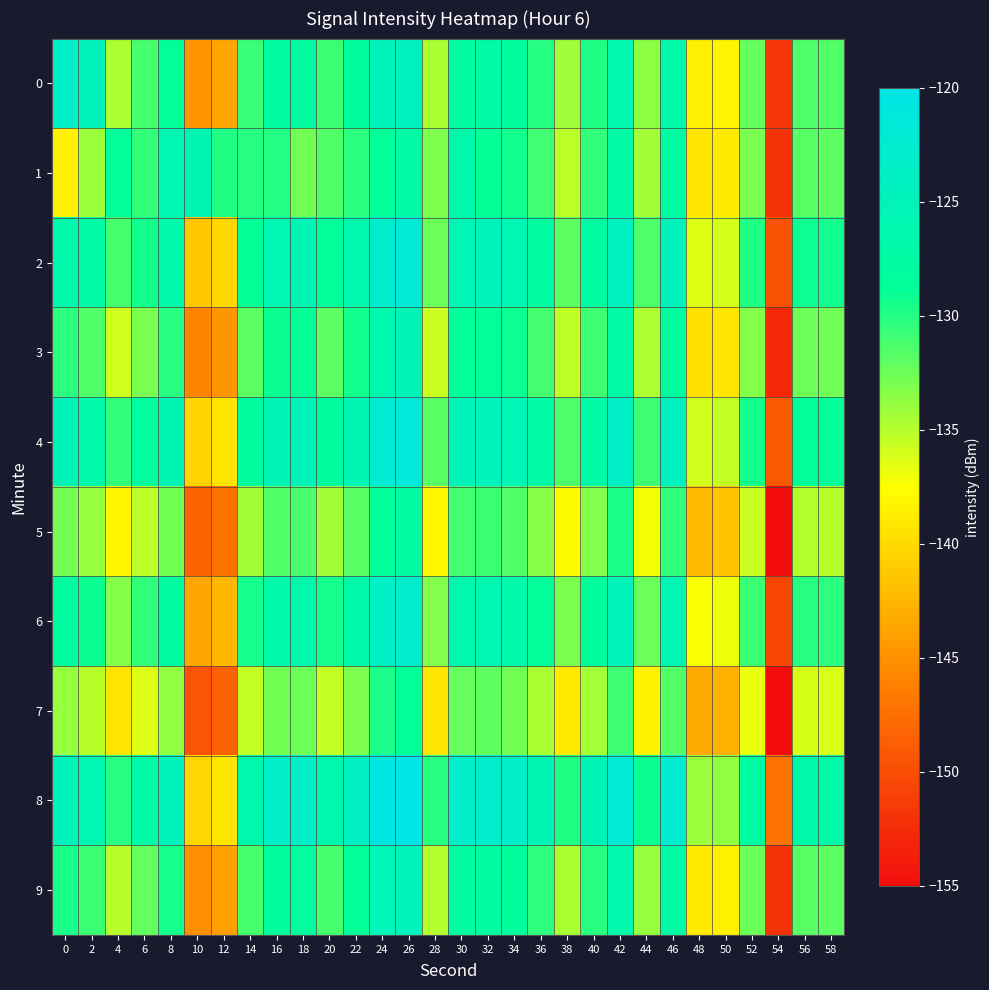

What is the total value across all series at 38?

-1342.0